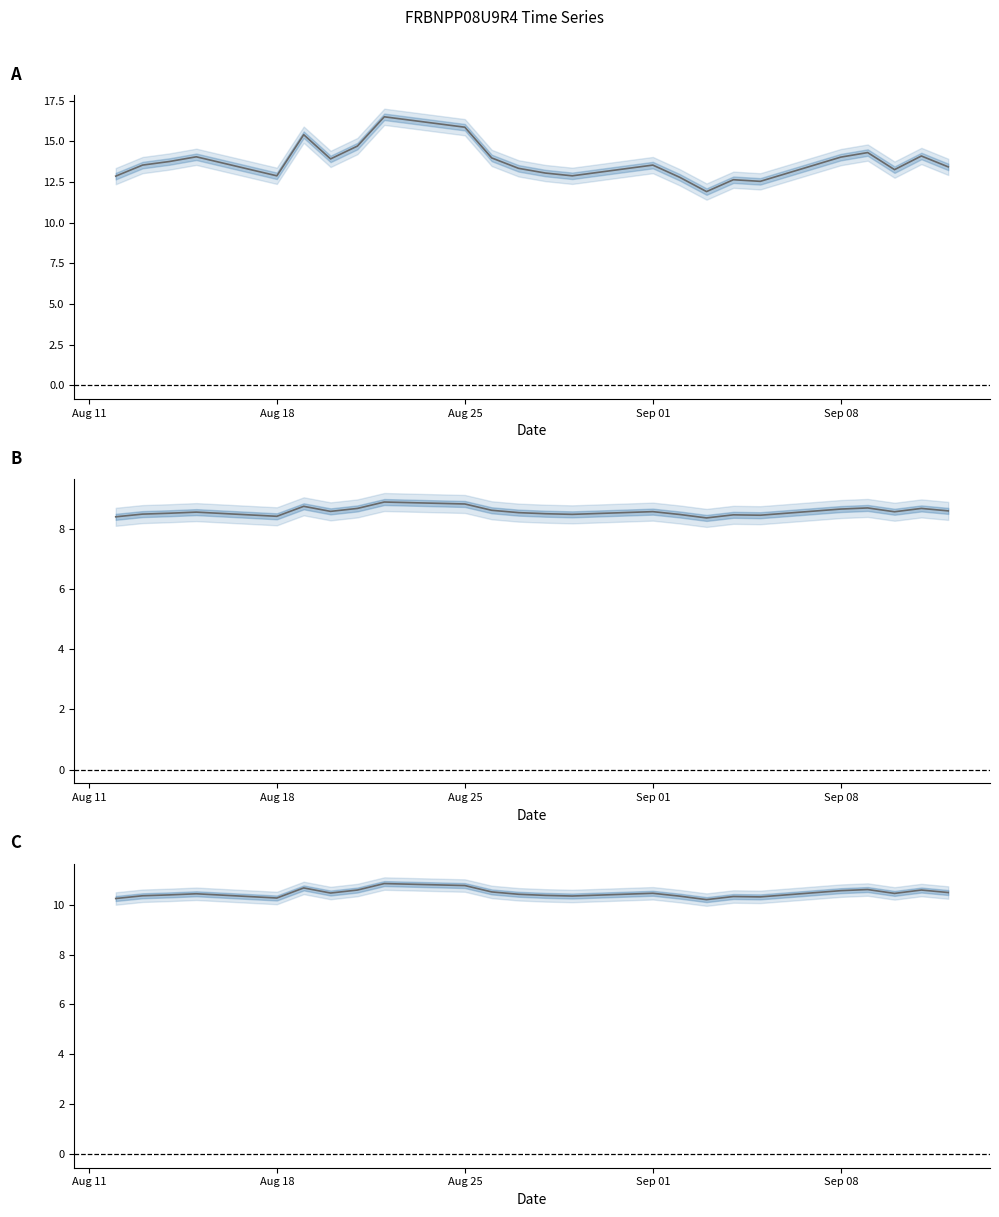

What is the minimum value shown in the chart?

8.4